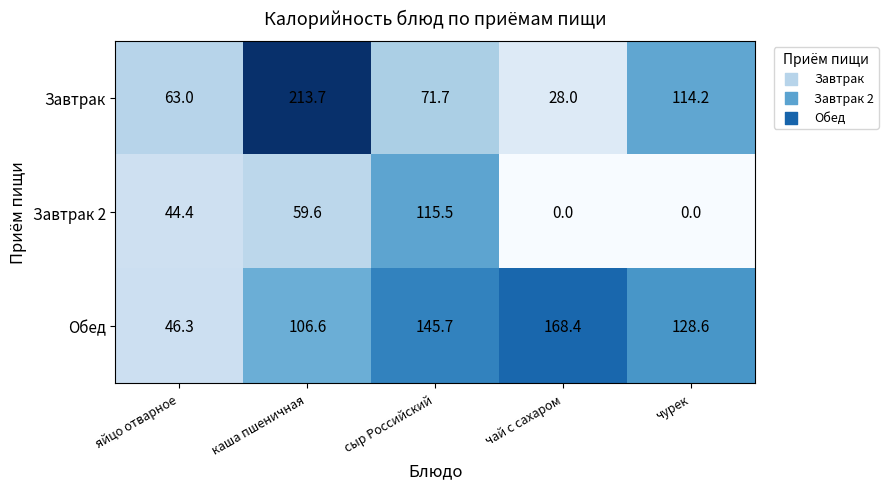

At how many categories does at least one series exceed 74?

4